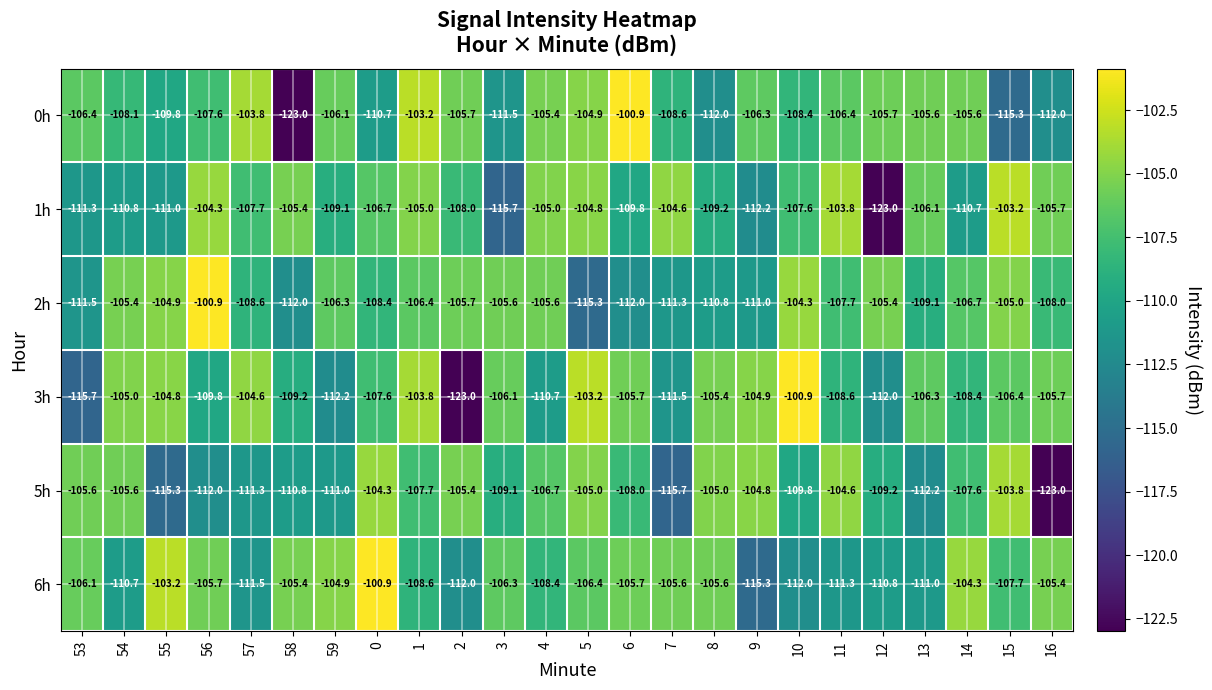

How many categories are shown in the chart?

24